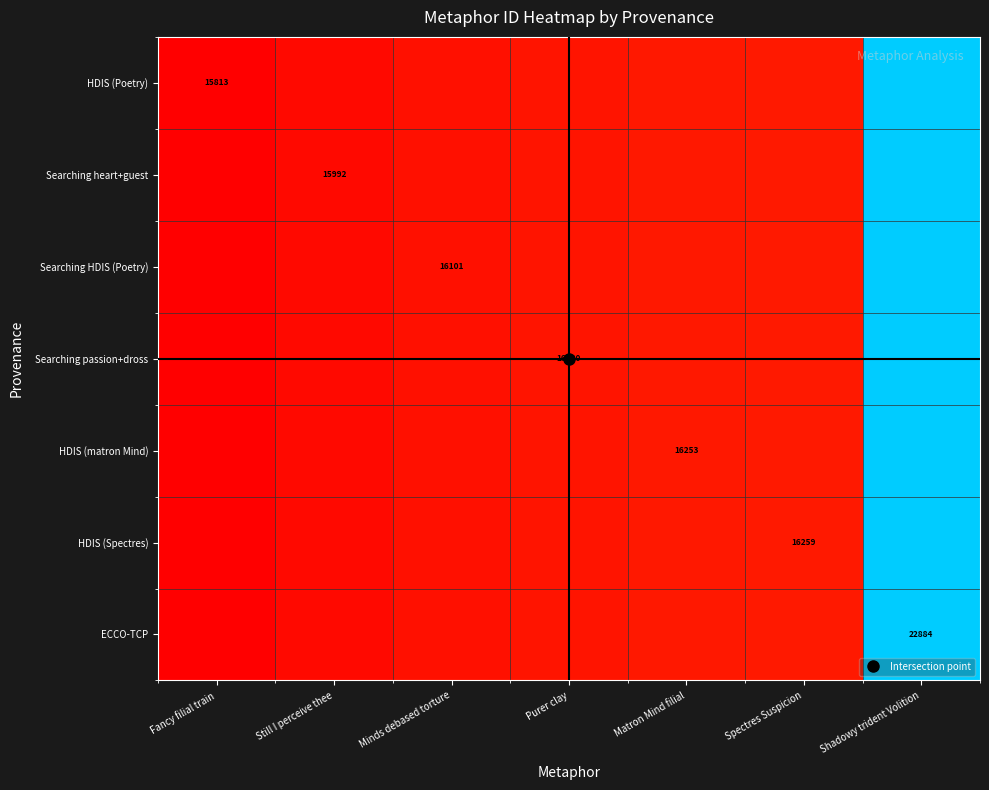

At how many categories does at least one series exceed 19472?

1